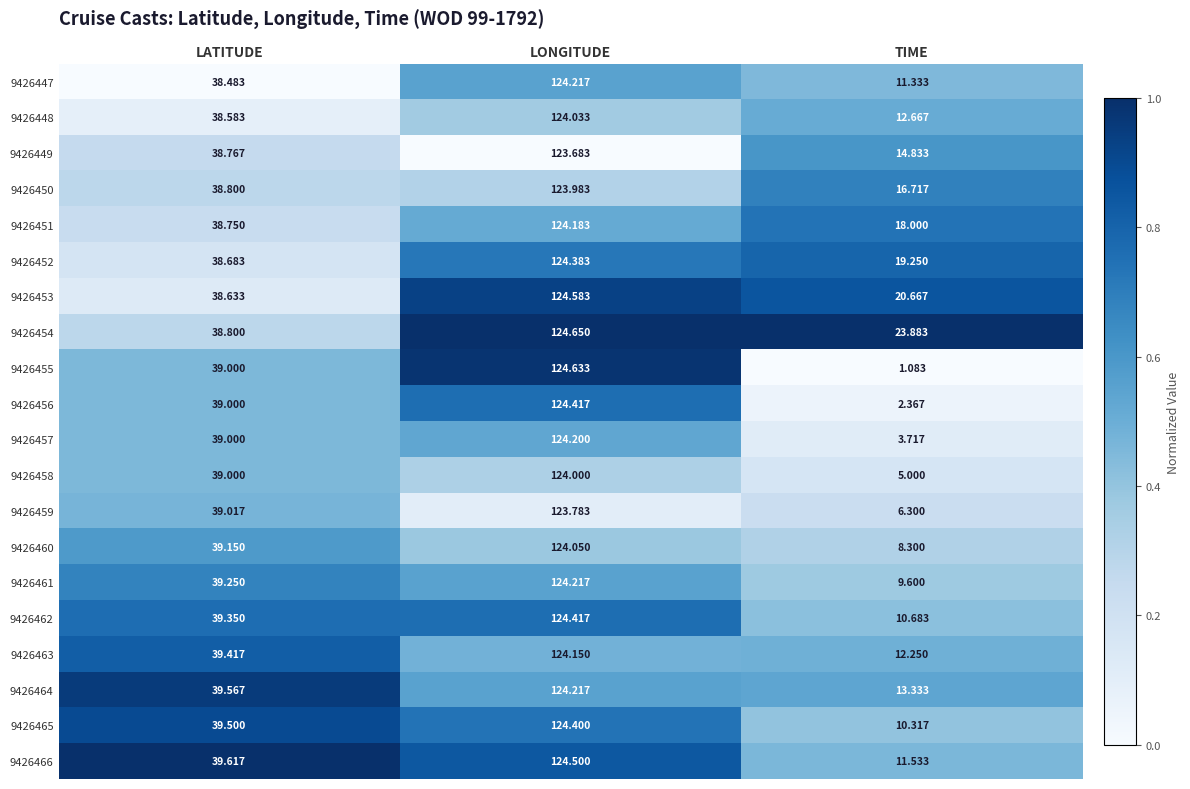

Where does the 9426461 series first go above 39?

LATITUDE